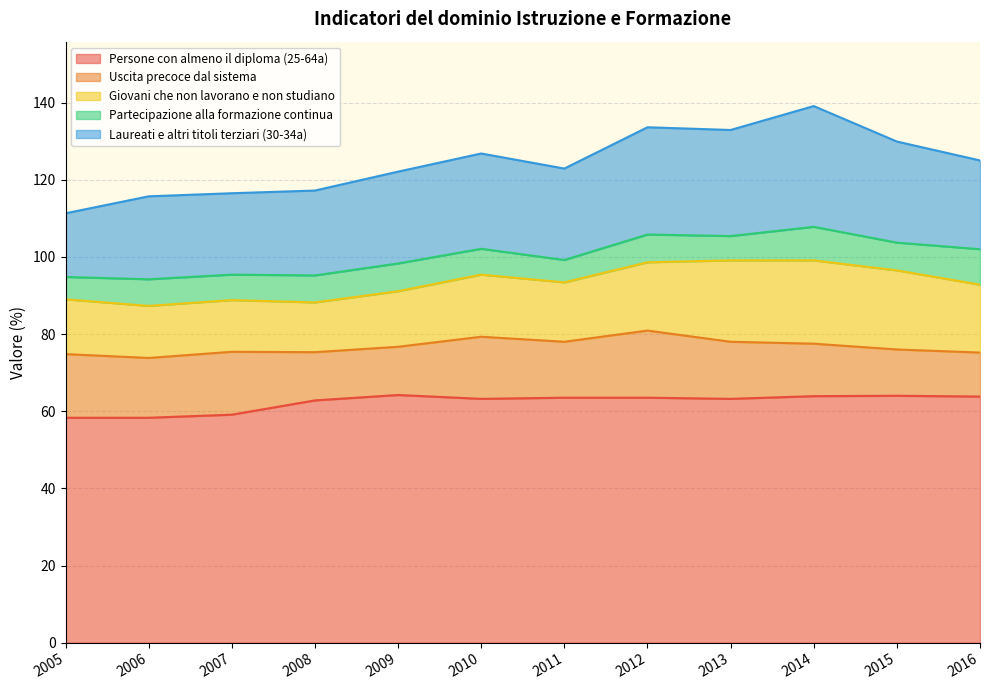

Rank the categories by Uscita precoce dal sistema value from lowest to highest.

2016, 2015, 2008, 2009, 2014, 2011, 2013, 2006, 2010, 2007, 2005, 2012